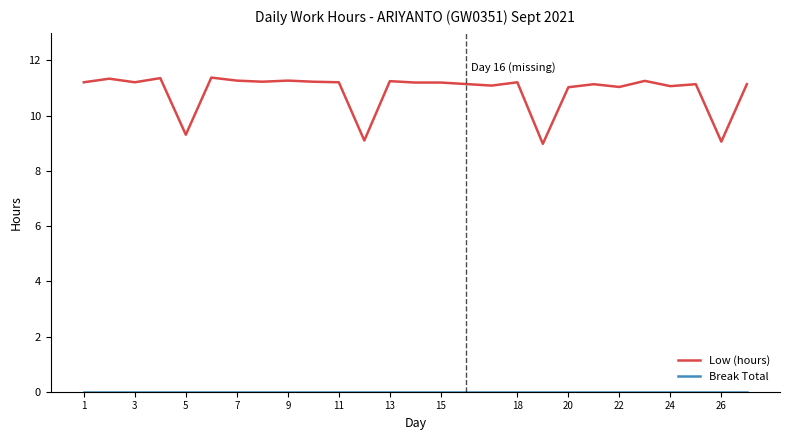

Which series has the widest spread of values?

Low (hours)